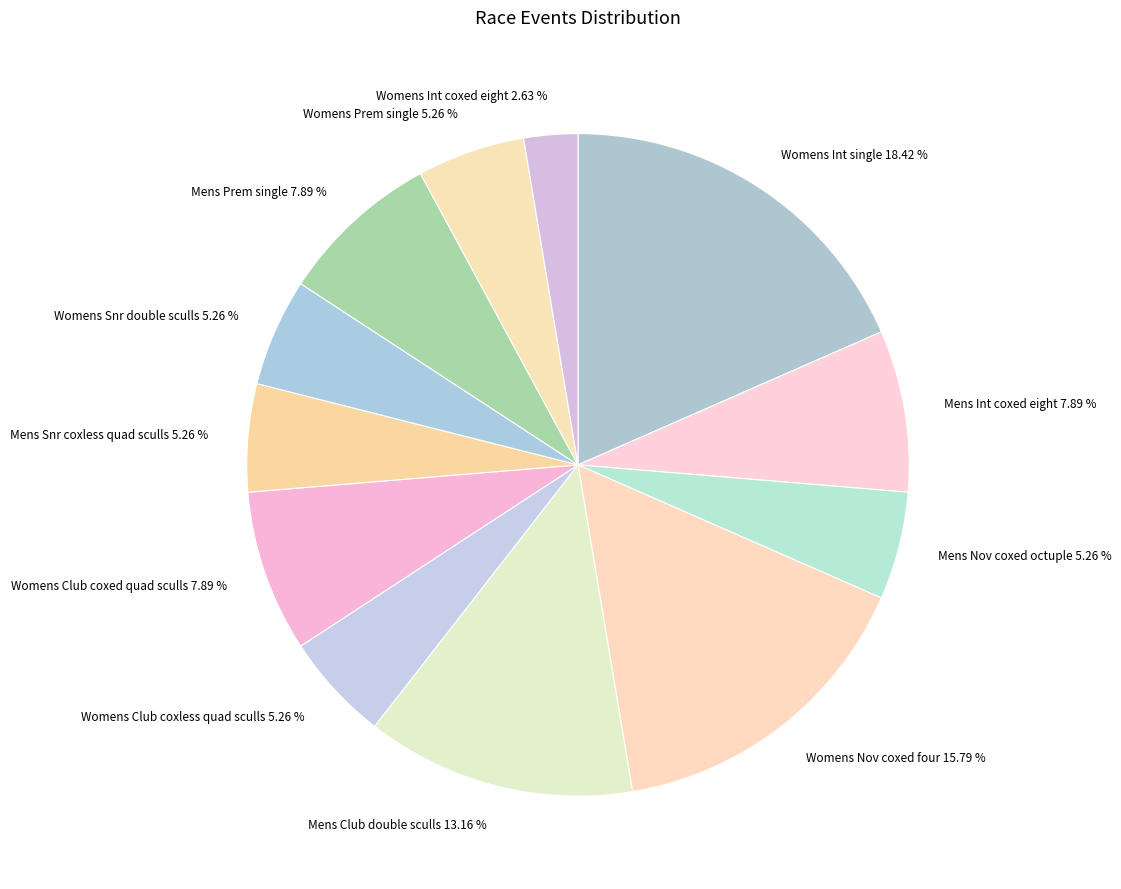

What portion of the pie excludes Womens Int single?

81.6%